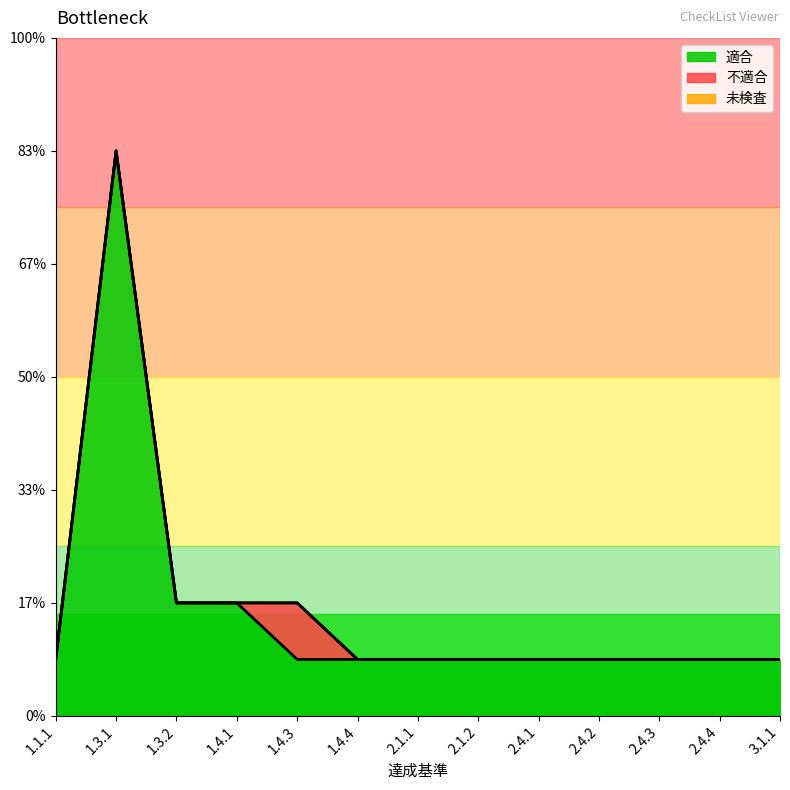

Which series changed the most between 1.4.4 and 2.4.4?

適合